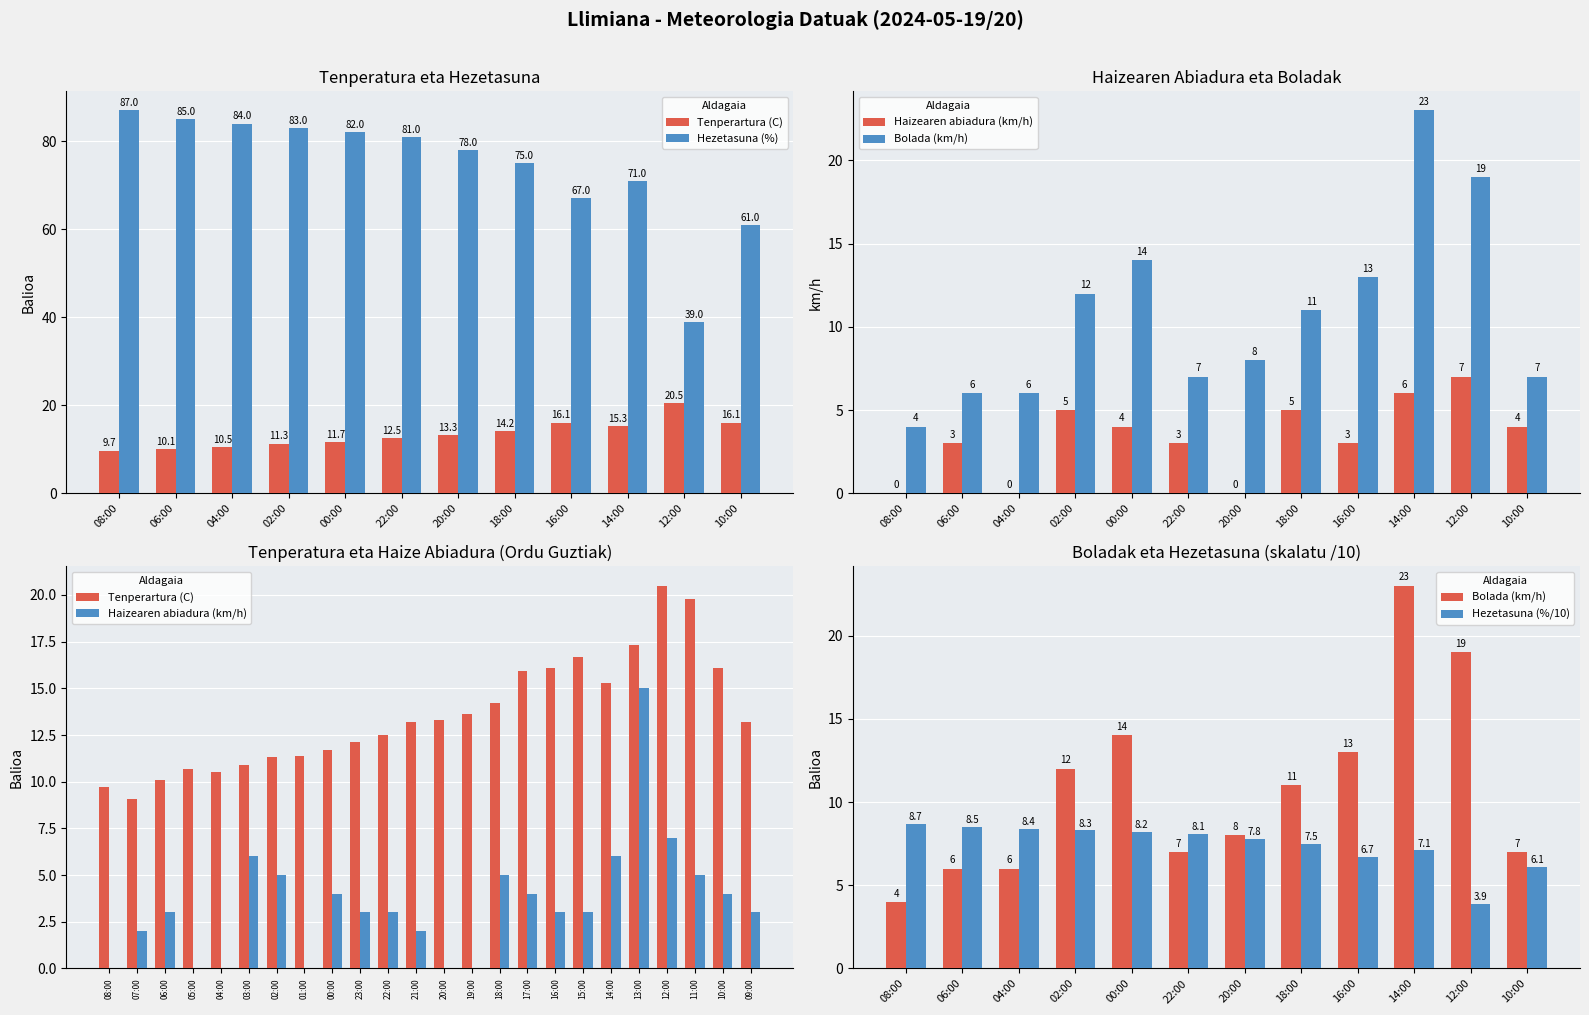

How many categories are shown in the chart?

24